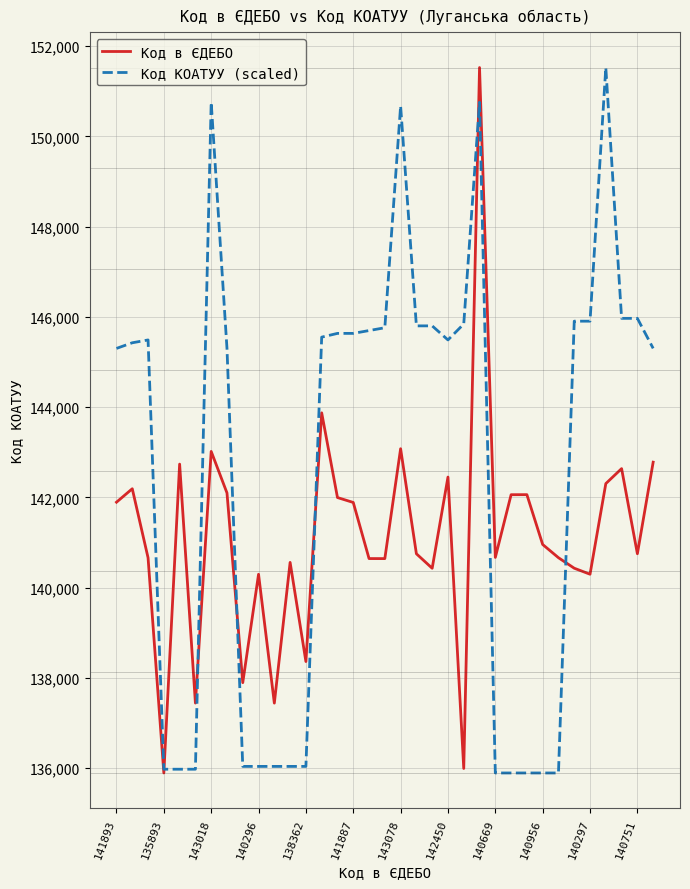

List the series in order of their overall mean, lowest first.

Код в ЄДЕБО, Код КОАТУУ (scaled)